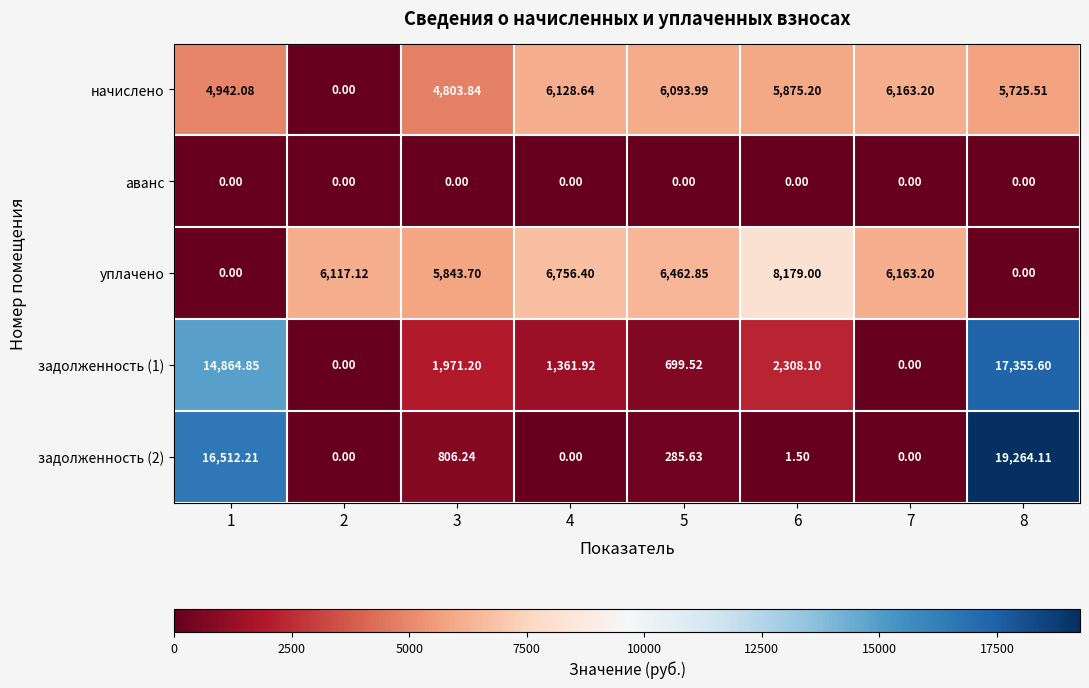

Which series changed the most between 2 and 6?

начислено